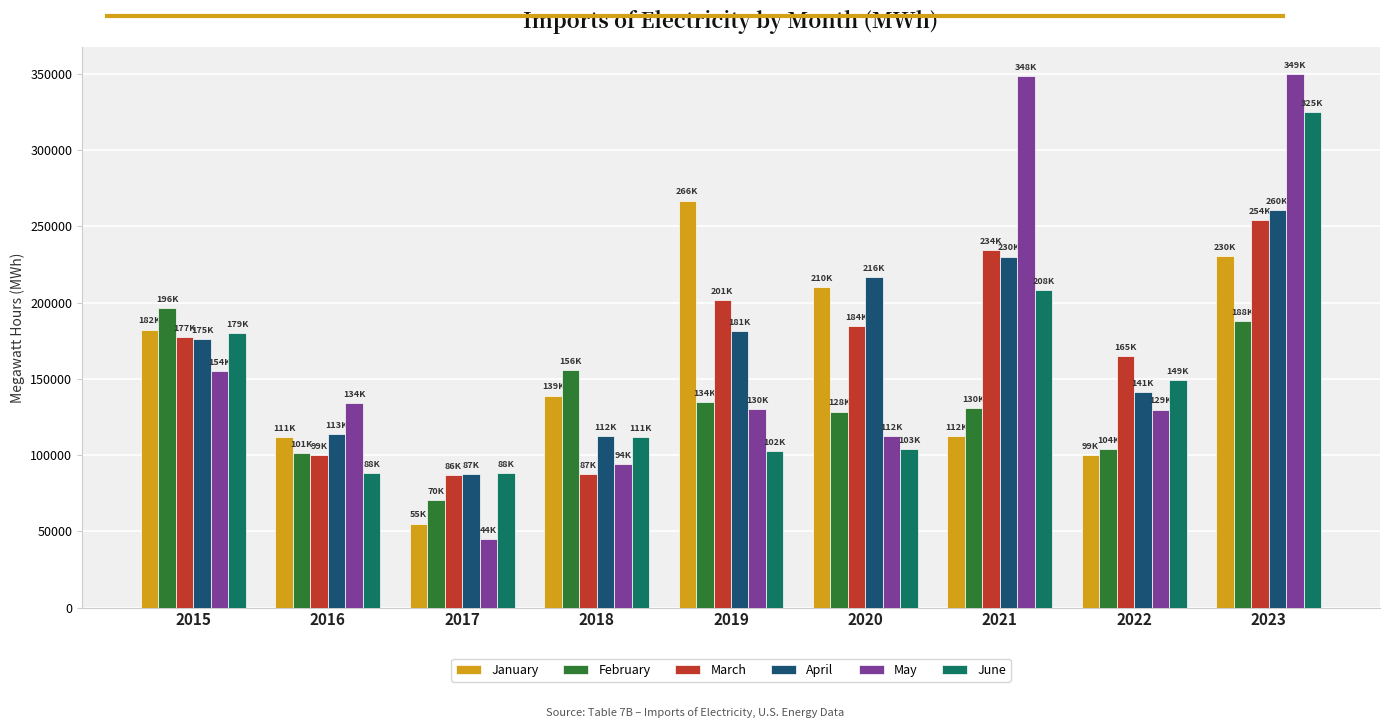

Rank the series at 2021 from highest to lowest value.

May, March, April, June, February, January